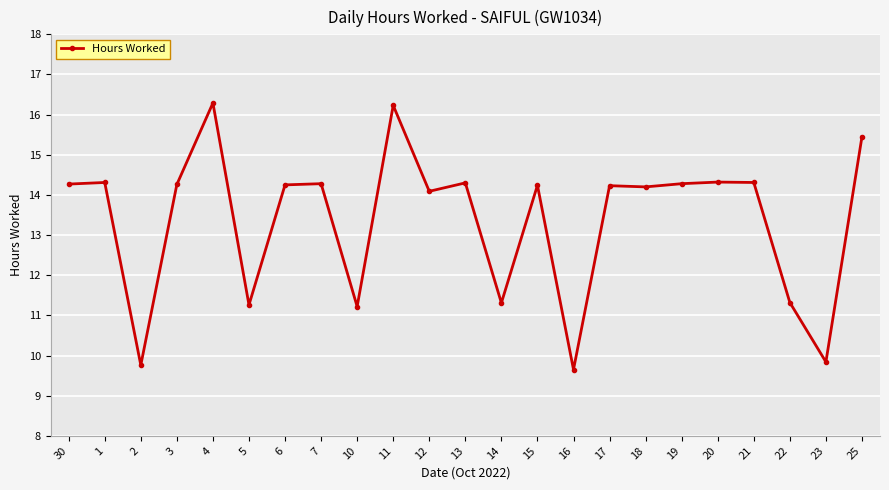

How many lines are shown in the chart?

1